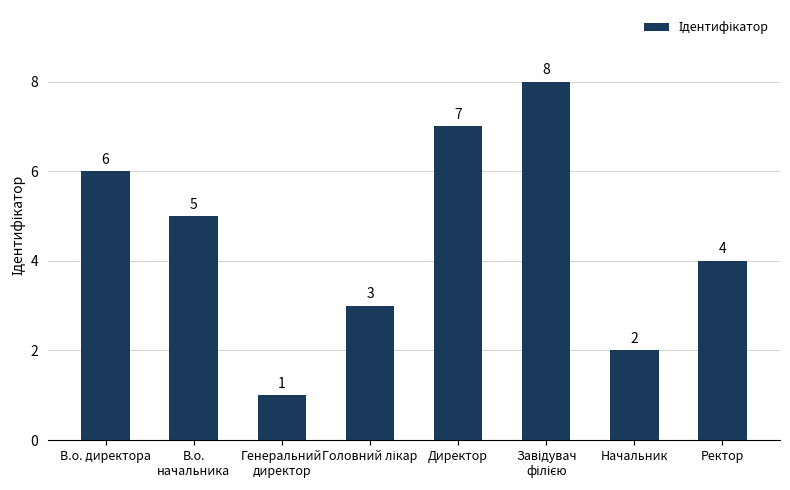

Approximately how many times larger is the value at Генеральний
директор compared to В.о. директора?

0.2